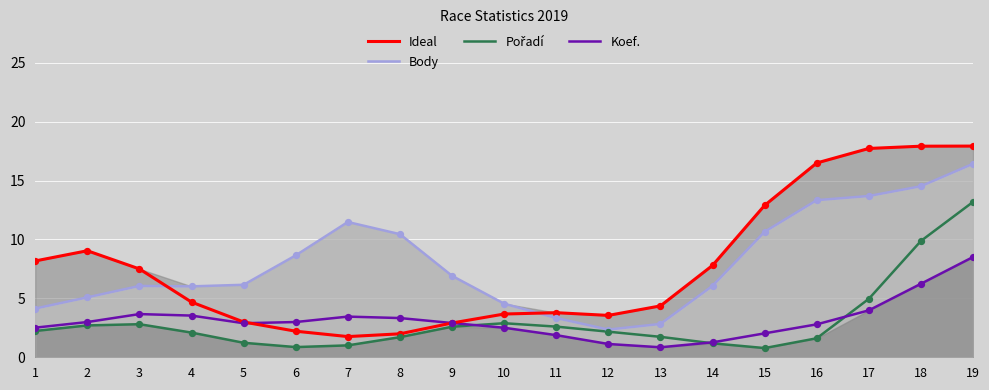

Which series contains the lowest Y value?

Pořadí